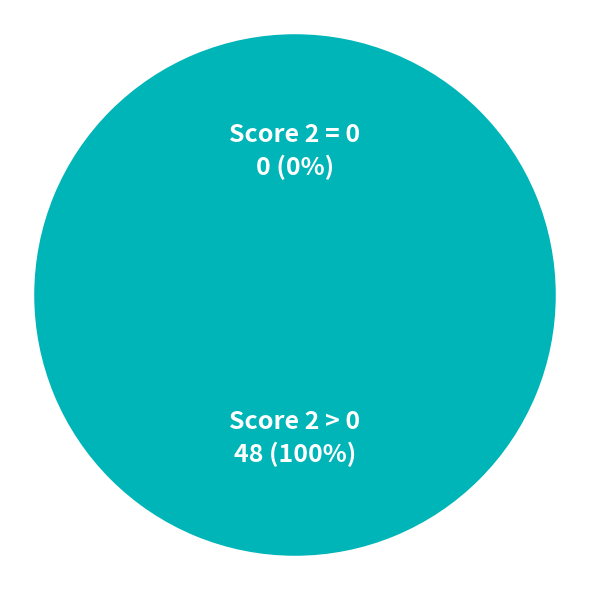

Between 7 and 2, which is larger?

7